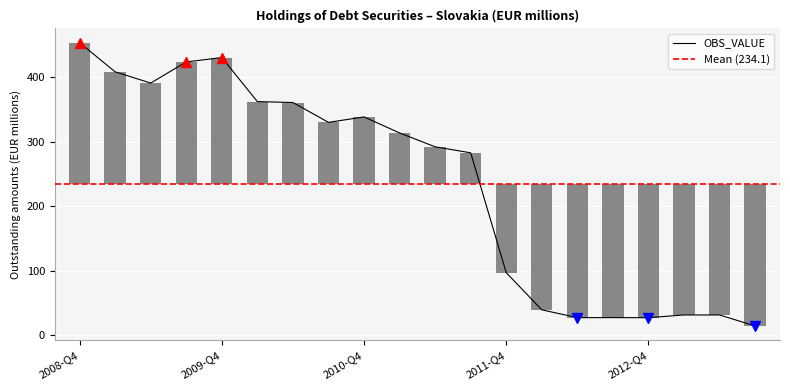

What is the value of the 5th bar from the left?

430.3